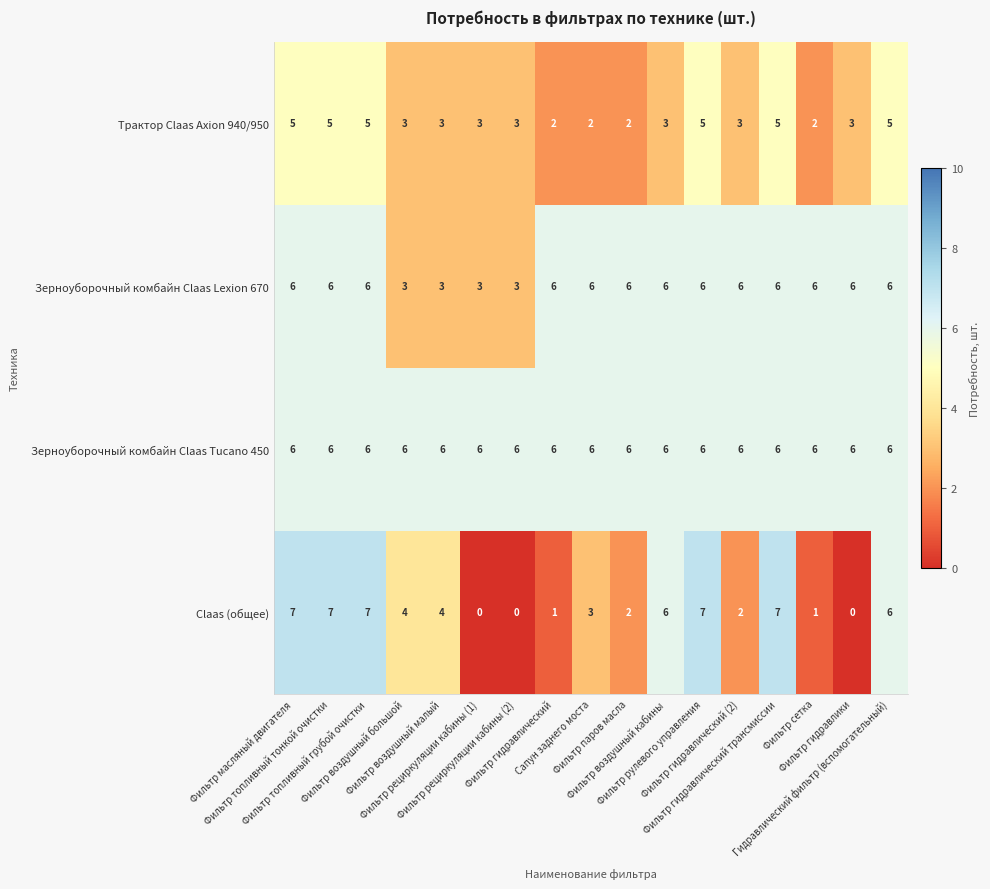

What is the maximum value shown in the chart?

7